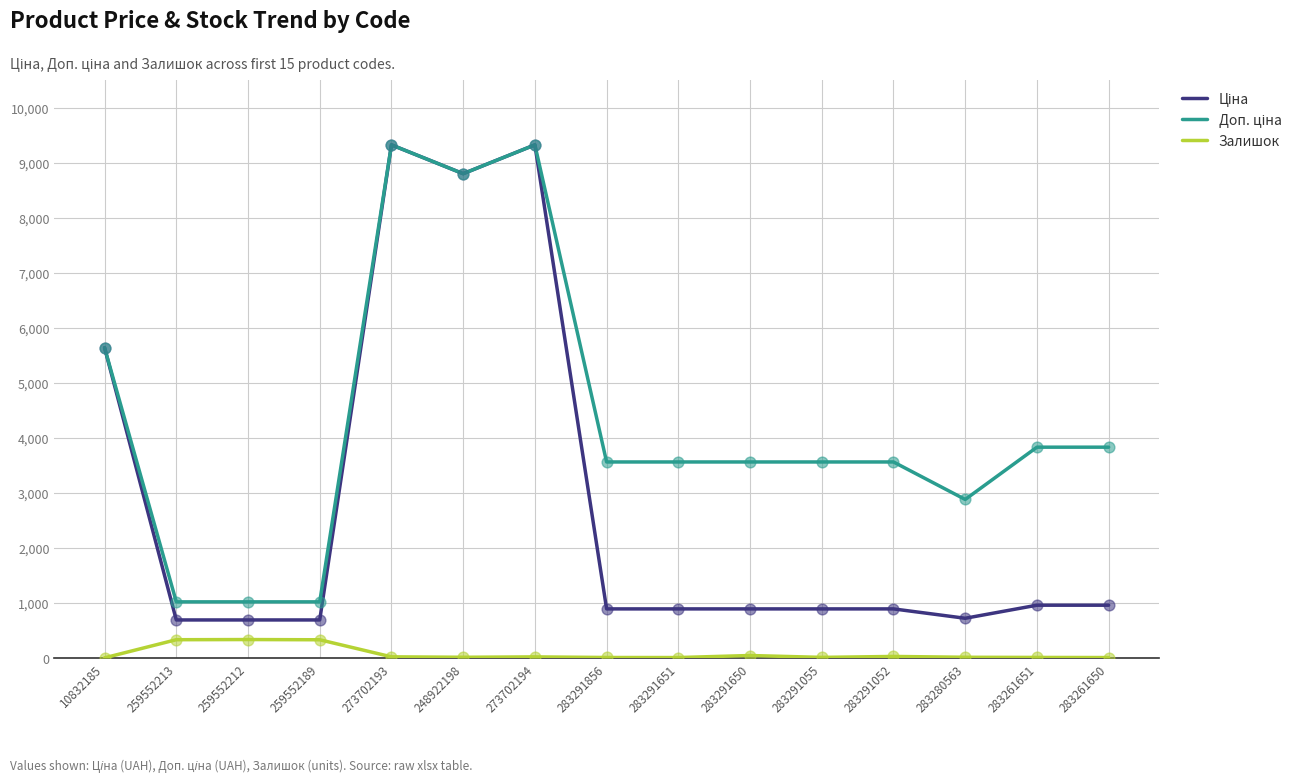

What is the total value across all series at 259552212?

2039.9